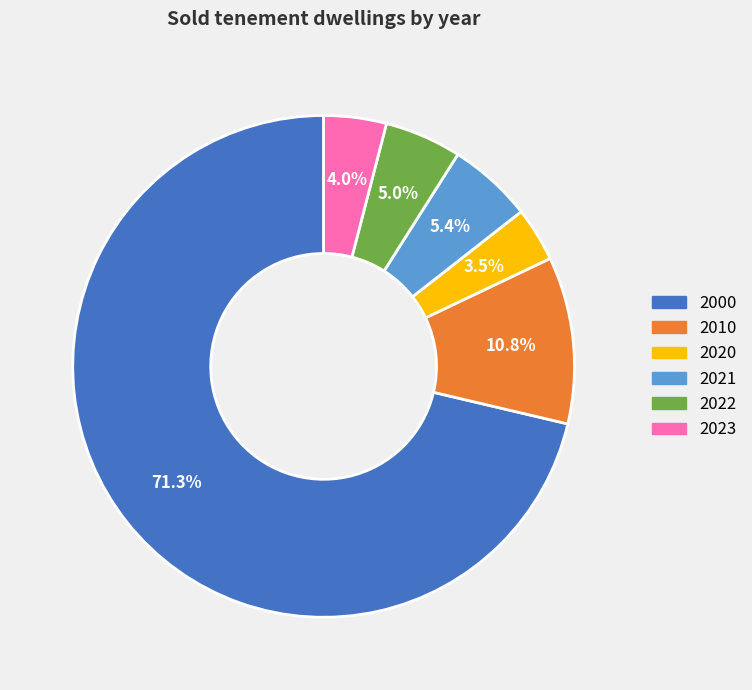

What is the smallest slice in the pie chart?

2020